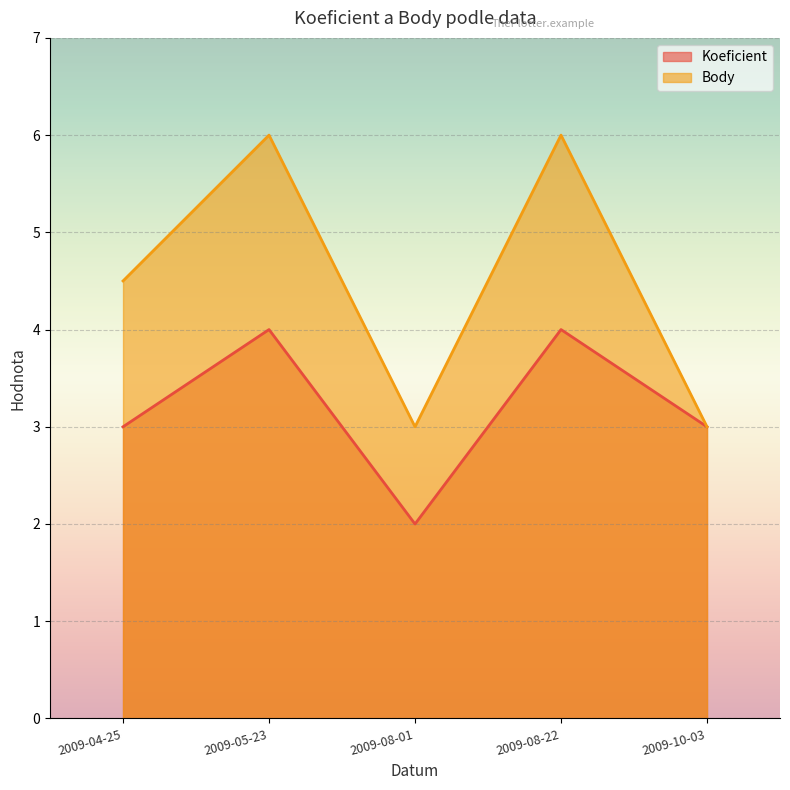

List the labels in order of Koeficient value, largest first.

2009-05-23, 2009-08-22, 2009-04-25, 2009-10-03, 2009-08-01